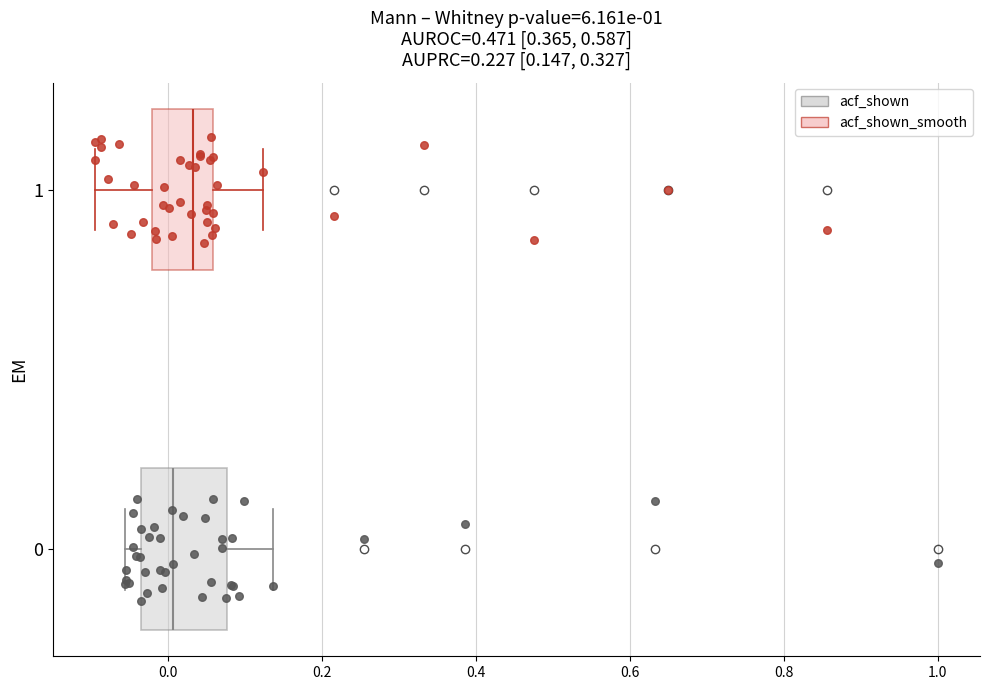

Comparing the boxes themselves (not the whiskers), which one is the widest?

0